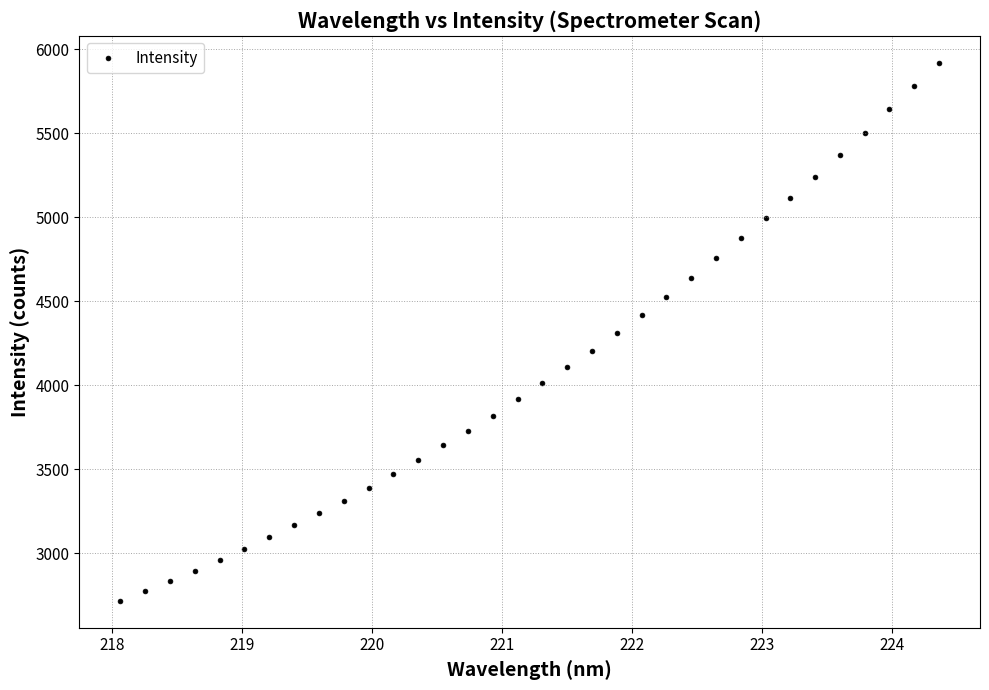

What is the range of Y values (max minus min)?

3205.0